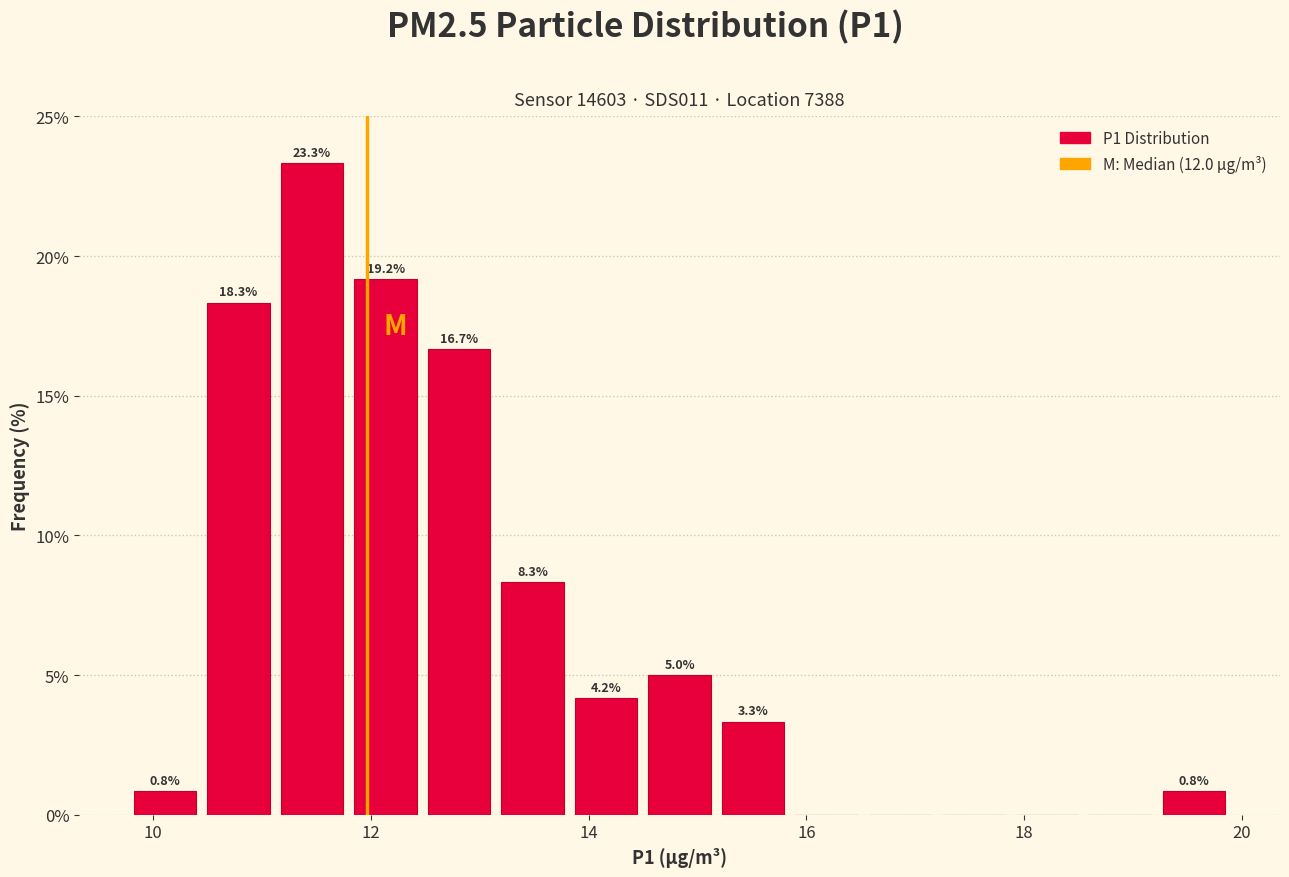

Around what value on the x-axis is the tallest bar? Give the approximate position of its centre, as read against the axis.

11.4